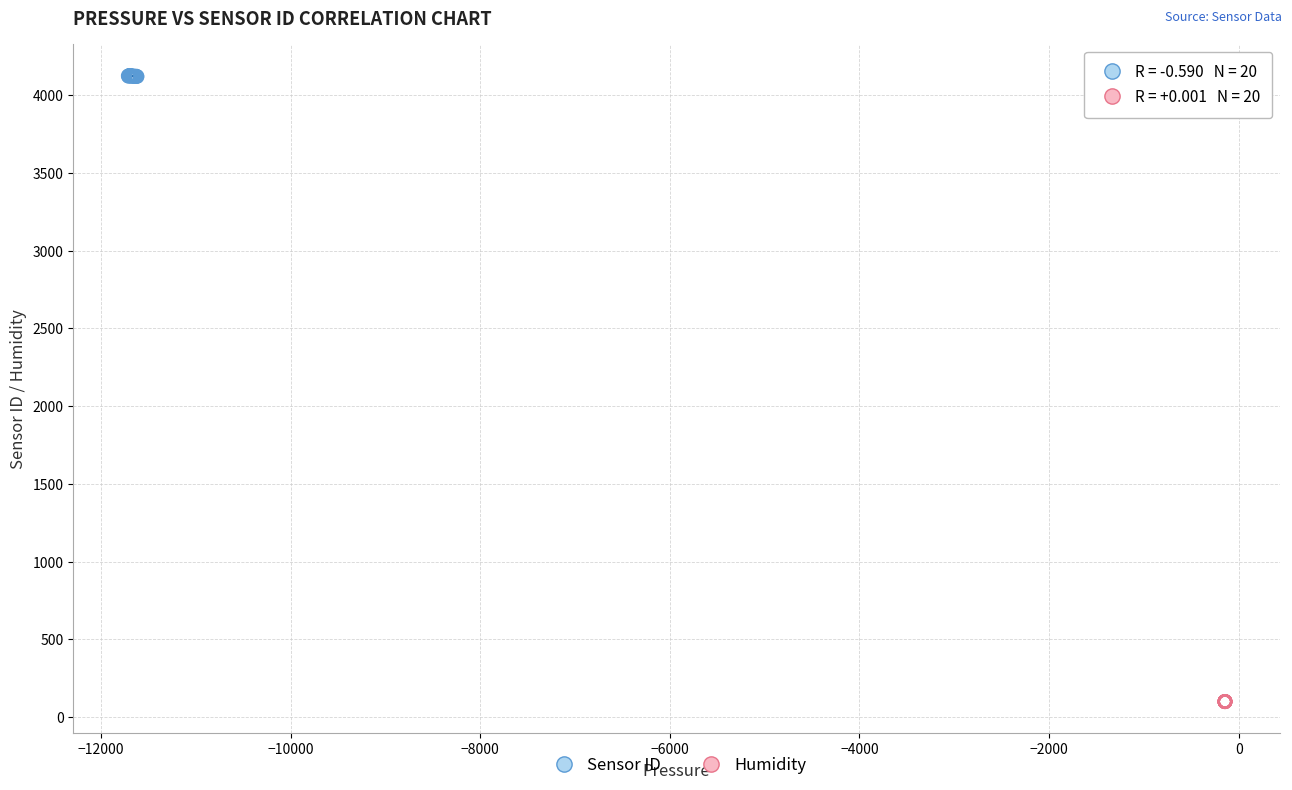

What are all the series names shown in the legend?

Sensor ID, Humidity